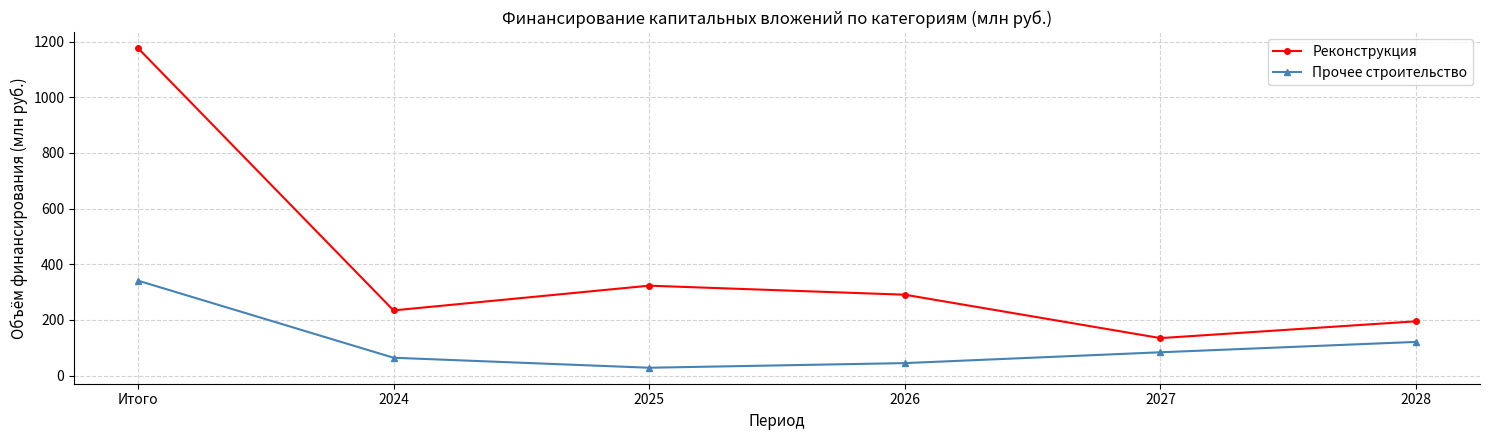

What is the average value of the Реконструкция series?

392.2